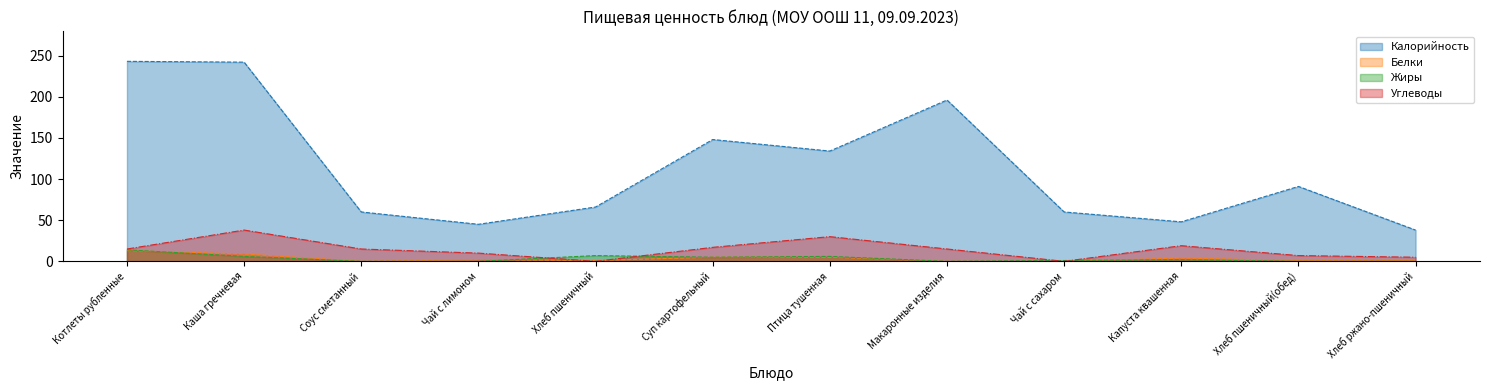

What is the label of the 11th point from the left?

Хлеб пшеничный(обед)